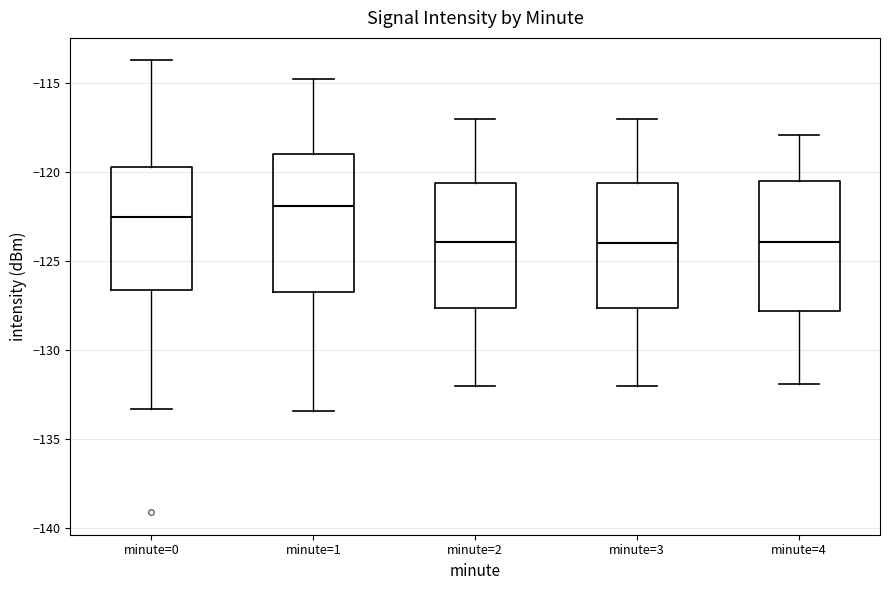

Where does the lower whisker of the box for minute=2 end on the y-axis? The values are not printed on the chart, so give them approximately, as read against the axis.

-132.0